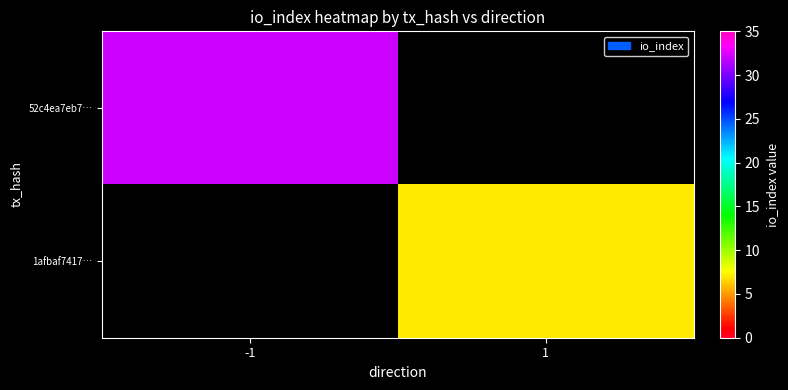

List the labels in order of 1afbaf7417… value, largest first.

-1, 1